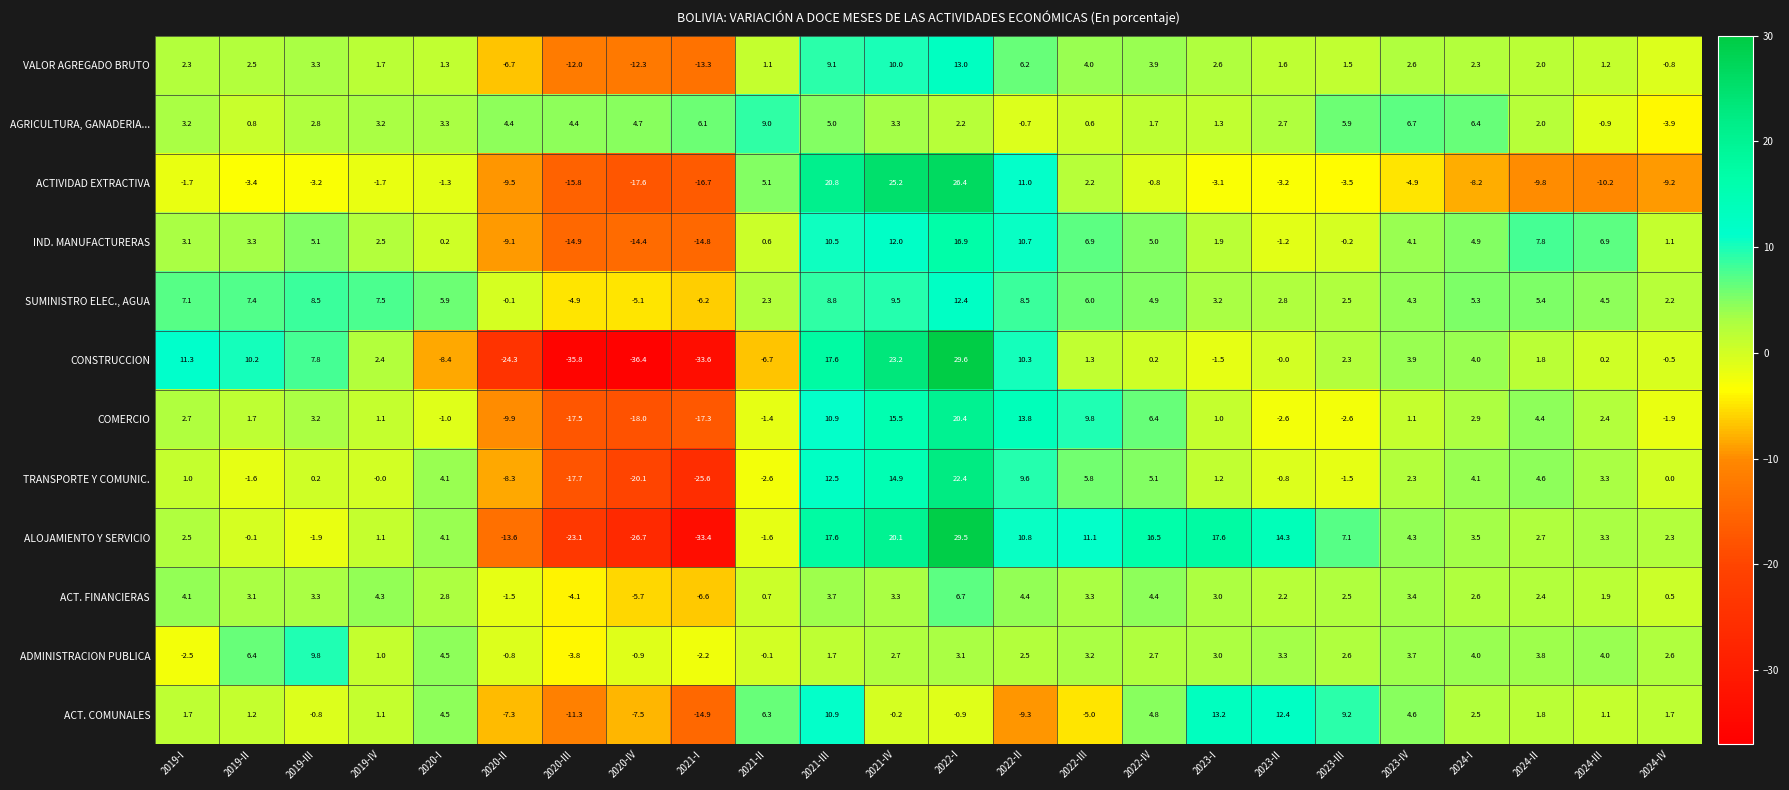

The value of ACTIVIDAD EXTRACTIVA at 2023-IV is -3.3. True or false?

False